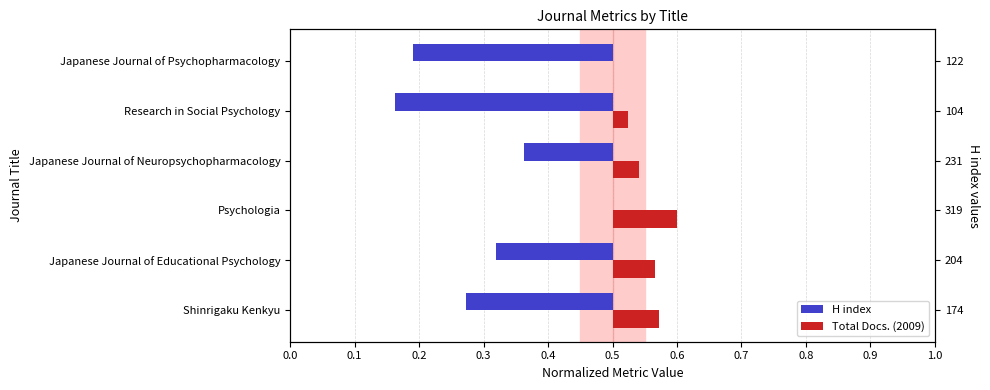

What is the total value across all series at Japanese Journal of Neuropsychopharmacology?

0.2